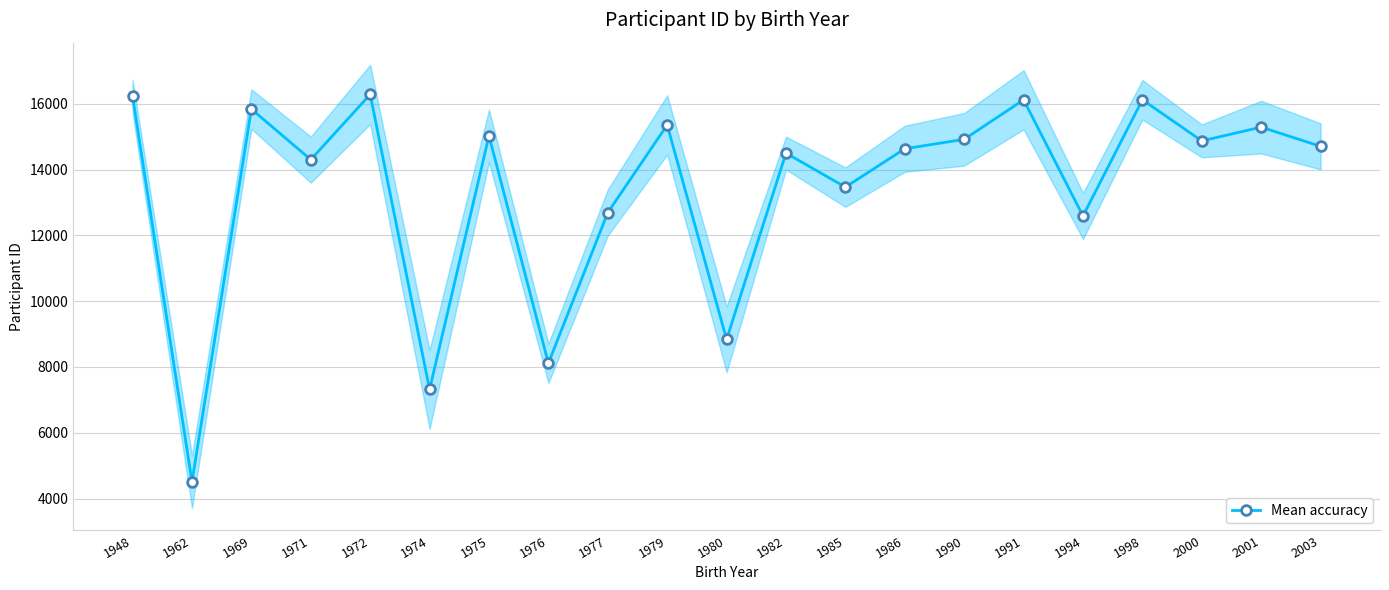

How many series are shown in this chart?

1